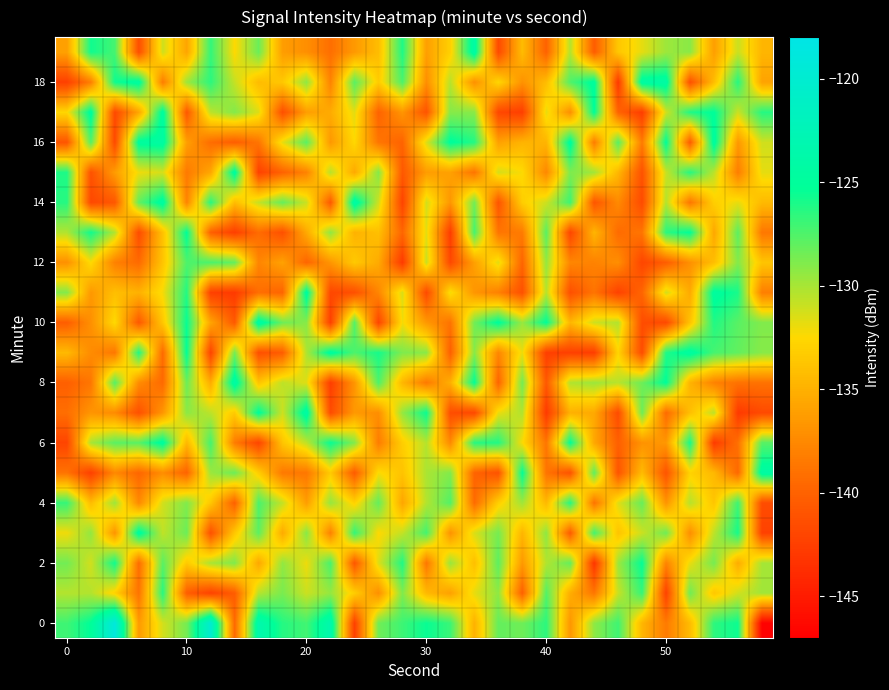

Which category has the highest value across all series?

20